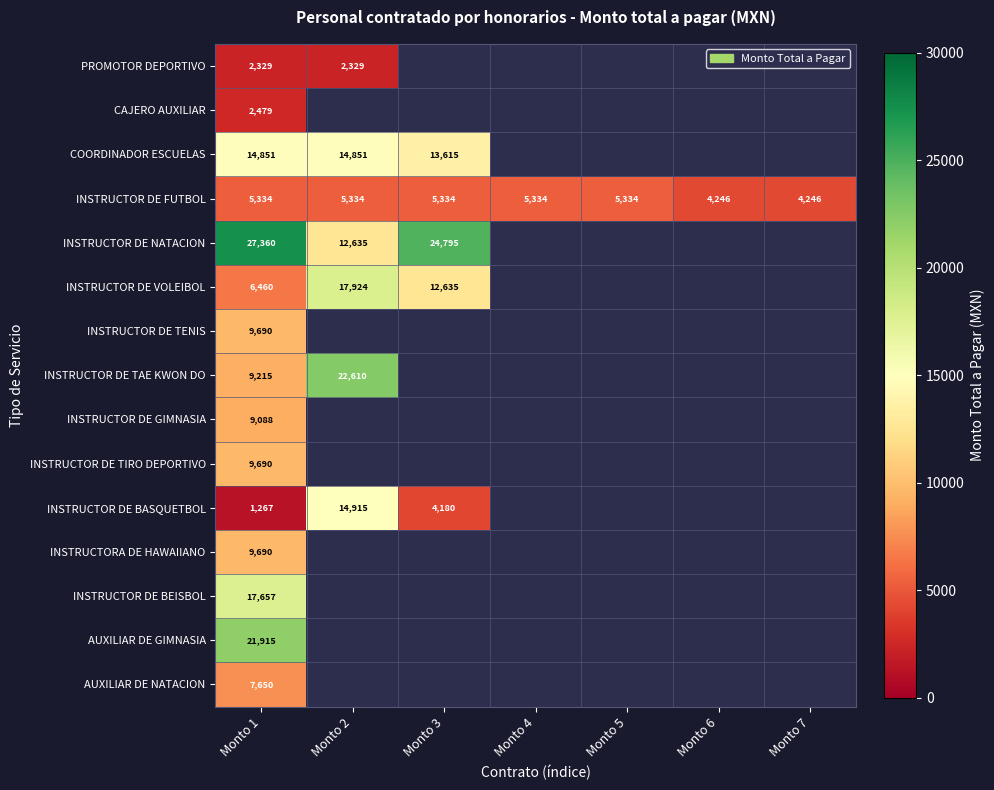

What is the maximum value shown in the chart?

27360.2